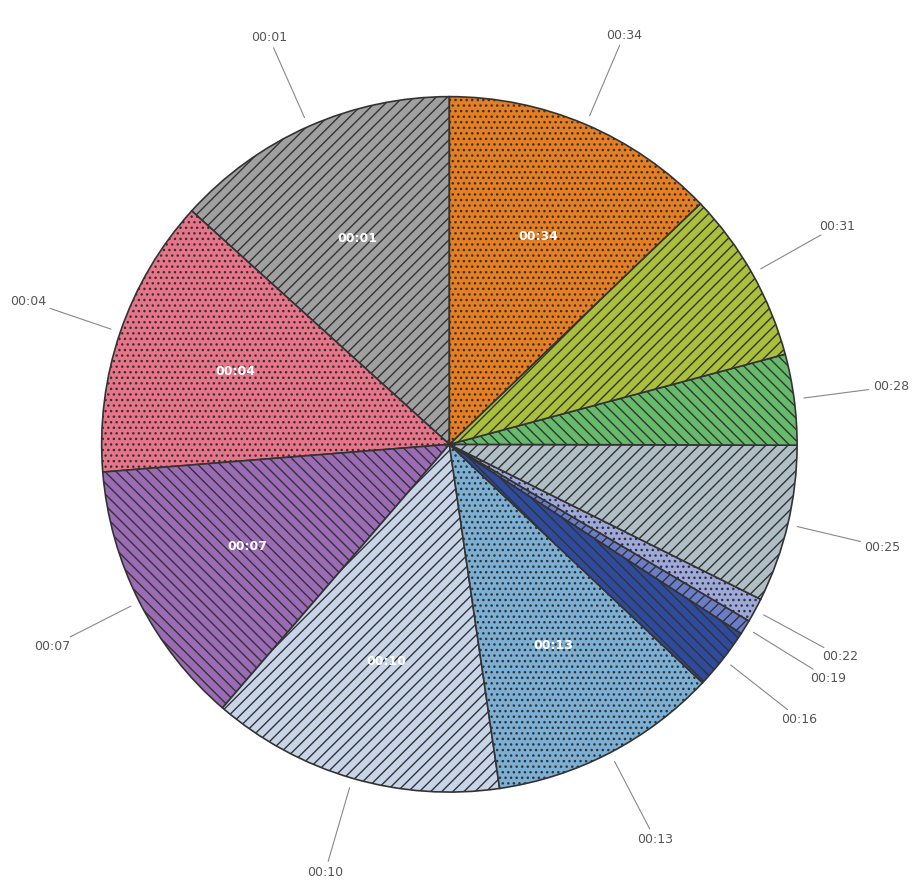

Does 00:07 represent more than half of the total?

No